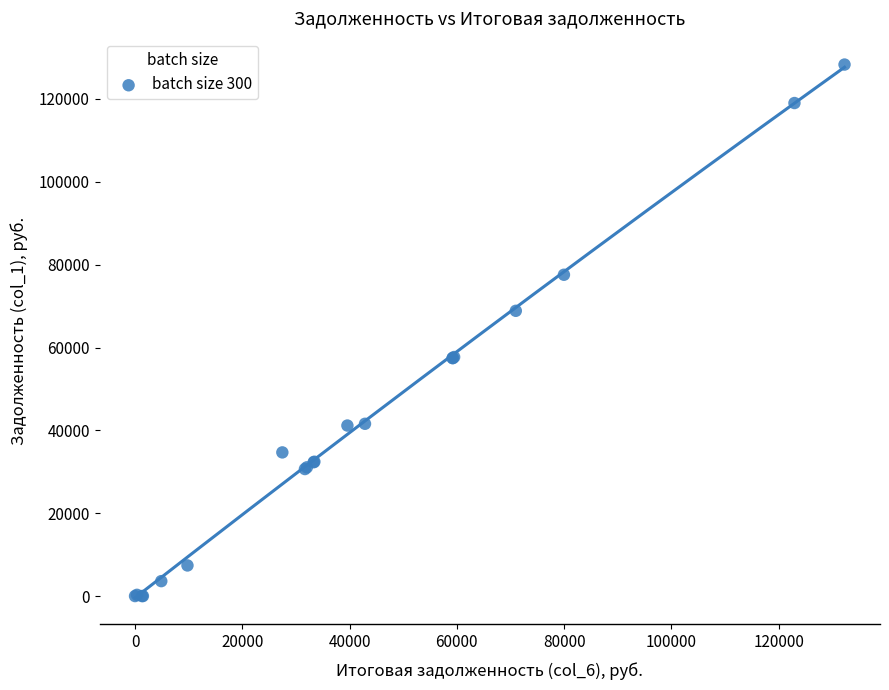

What Y value in the scatter plot is closest to 64153?

68860.3